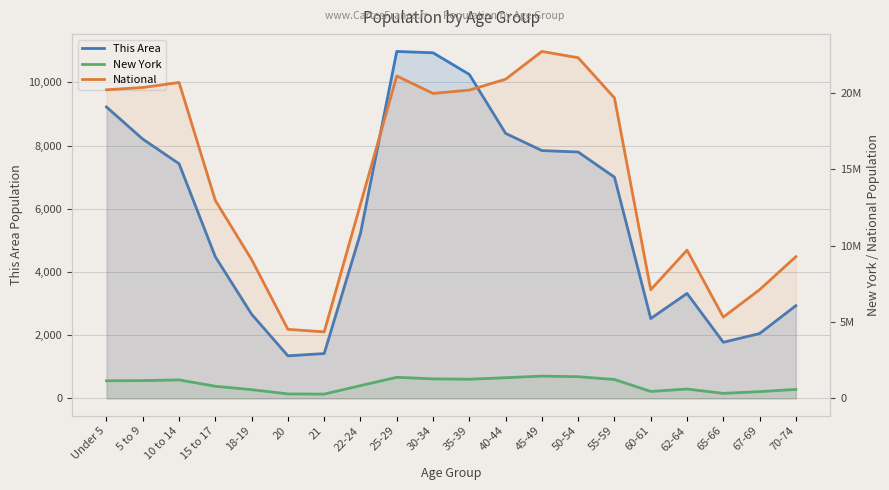

True or false: New York and This Area intersect in this chart.

False